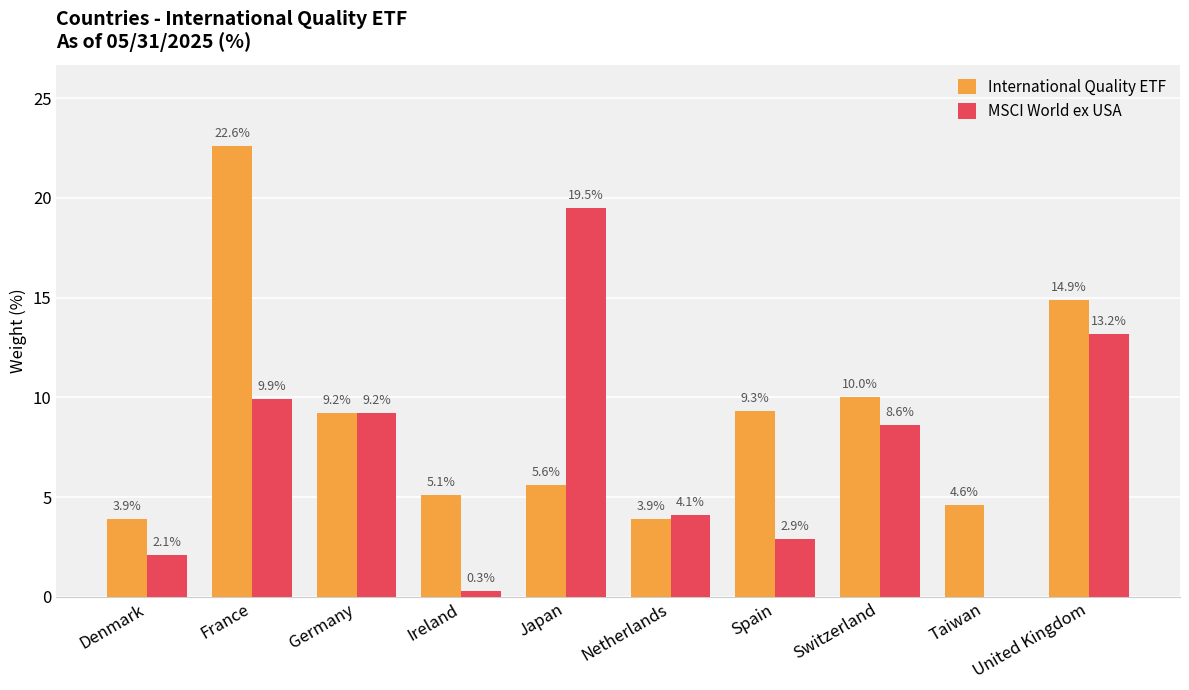

What are all the series names shown in the legend?

International Quality ETF, MSCI World ex USA